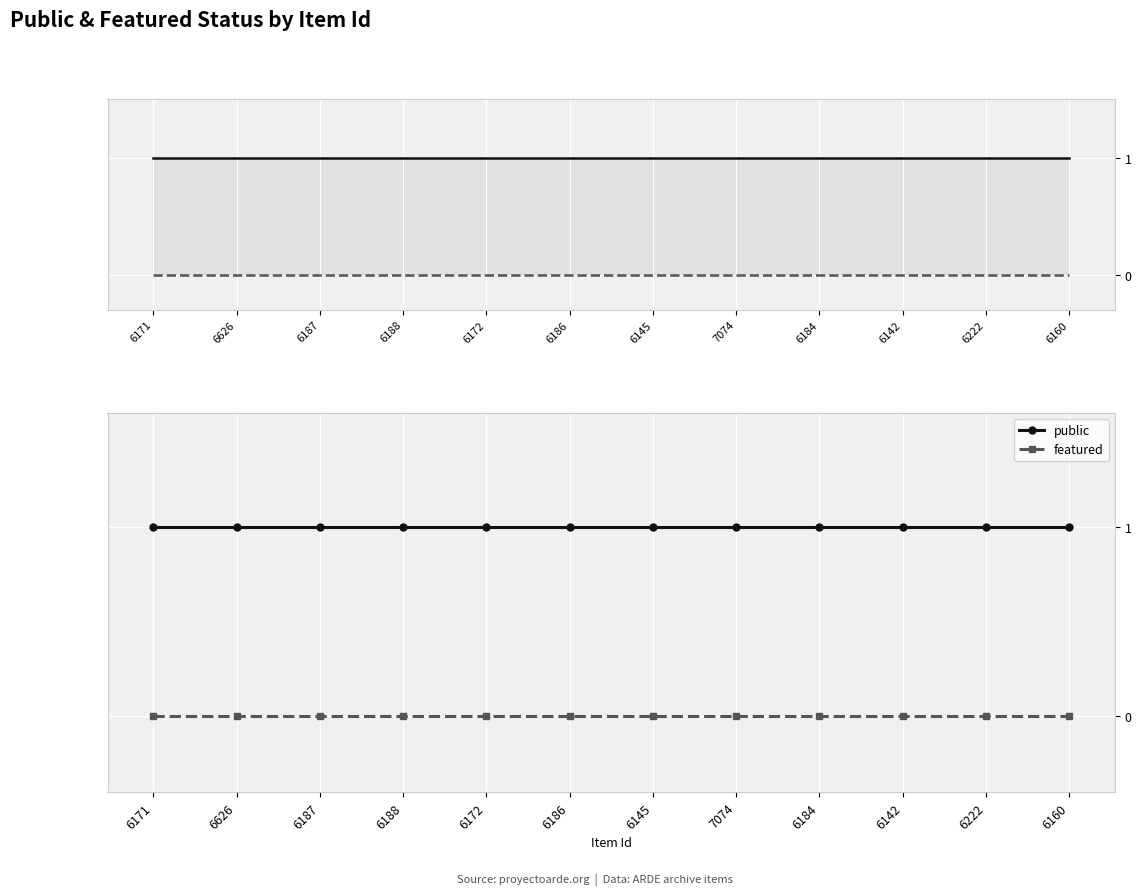

Where is public nearest to the value 1?

6171